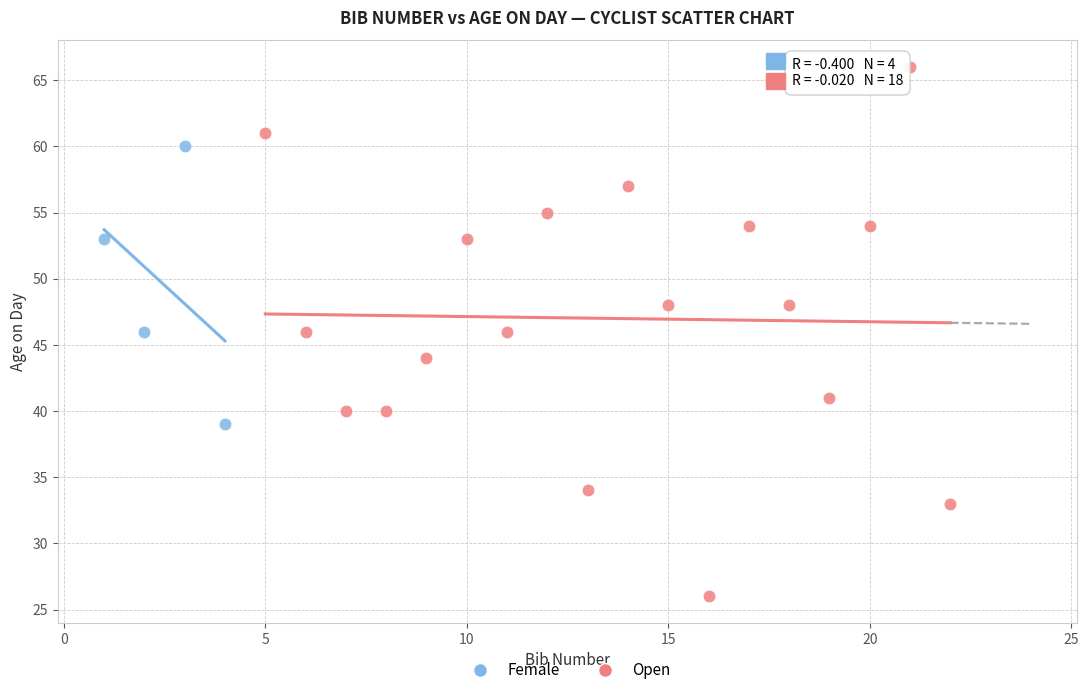

Which series reaches the minimum Y coordinate?

Open